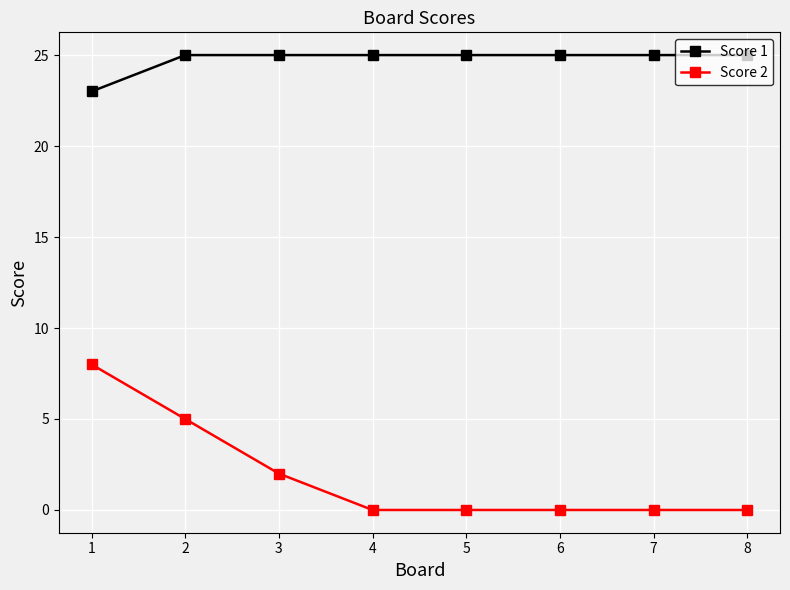

Which series has the widest spread of values?

Score 2